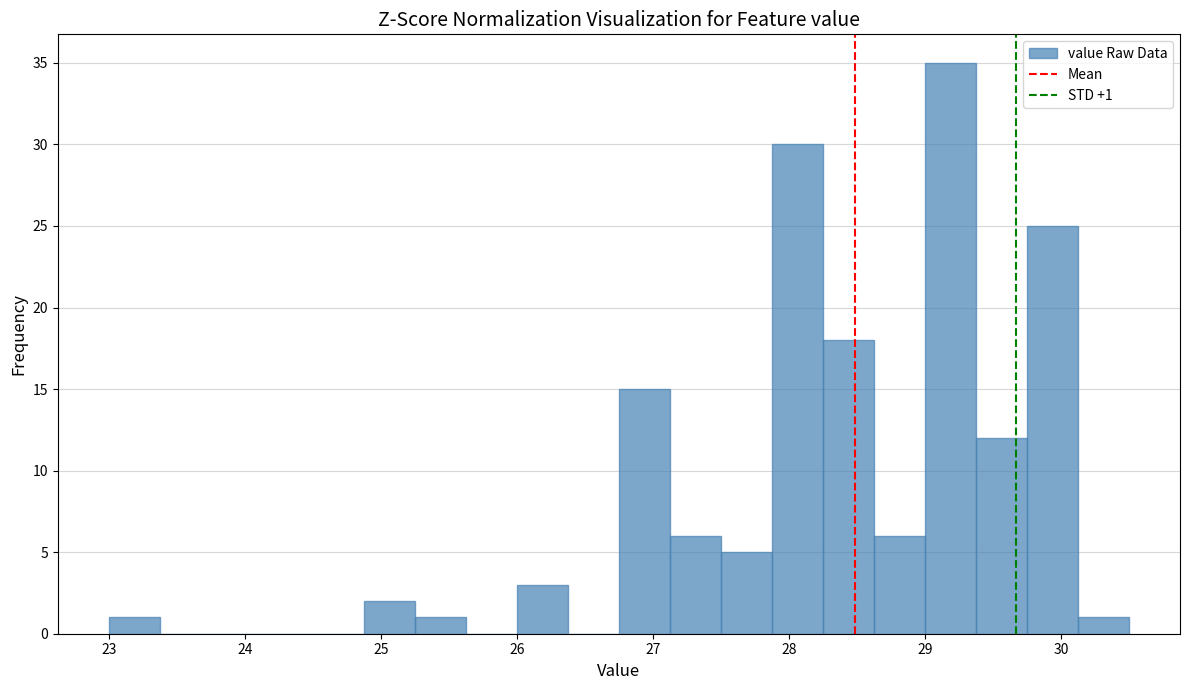

Read against the x-axis, roughly where is the centre of the tallest bar?

29.2